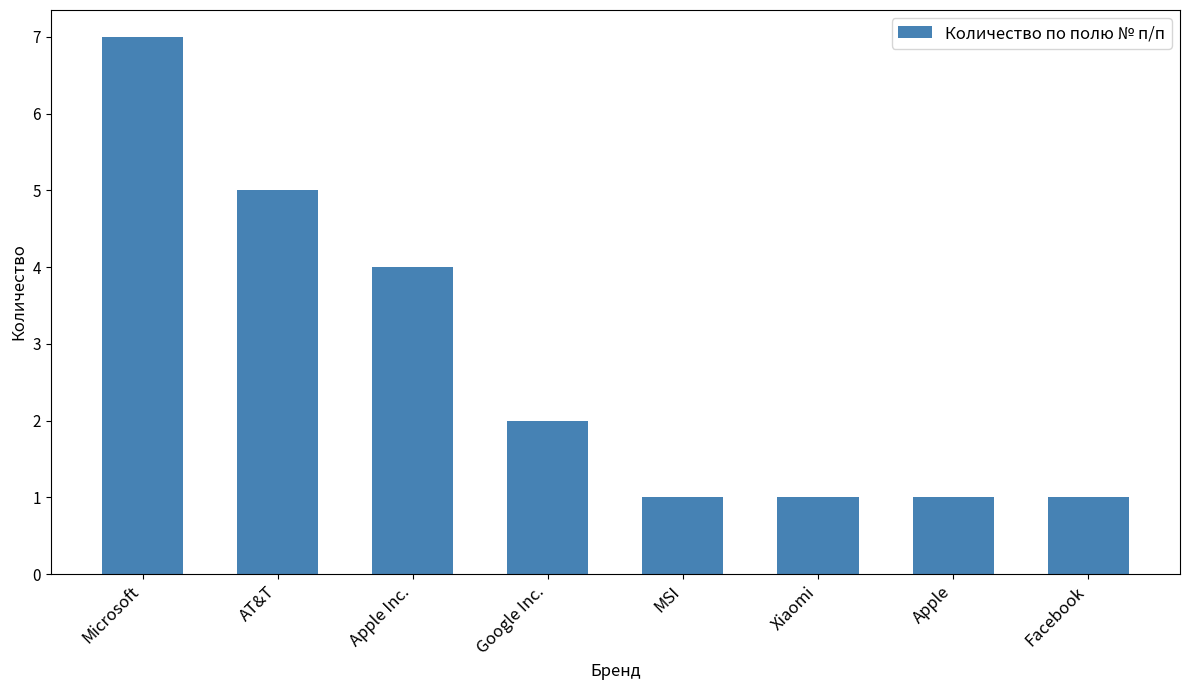

What is the ratio of the value at AT&T to the value at Apple Inc.?

1.2